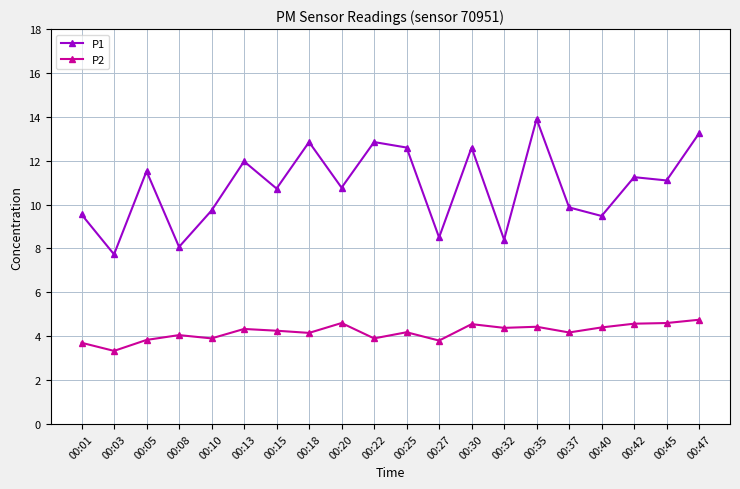

Does the chart have visible grid lines?

Yes